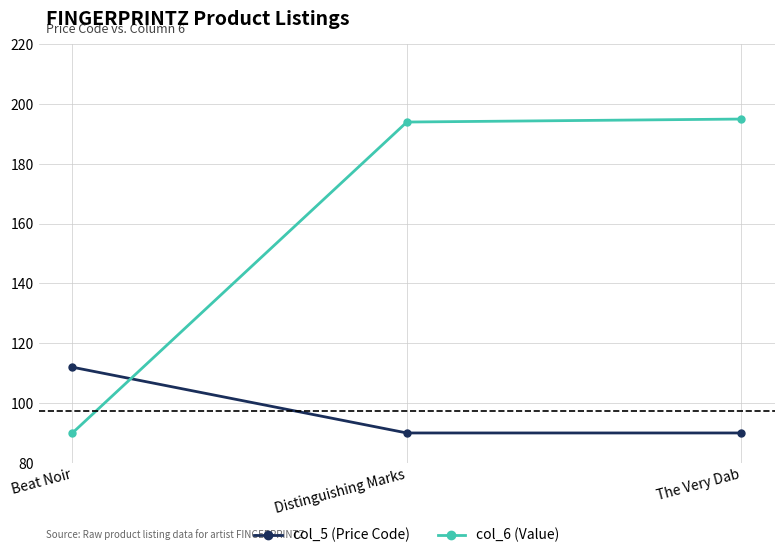

Reading left to right, extract all data points from this chart.

col_5 (Price Code): 112	90	90
col_6 (Value): 90	194	195